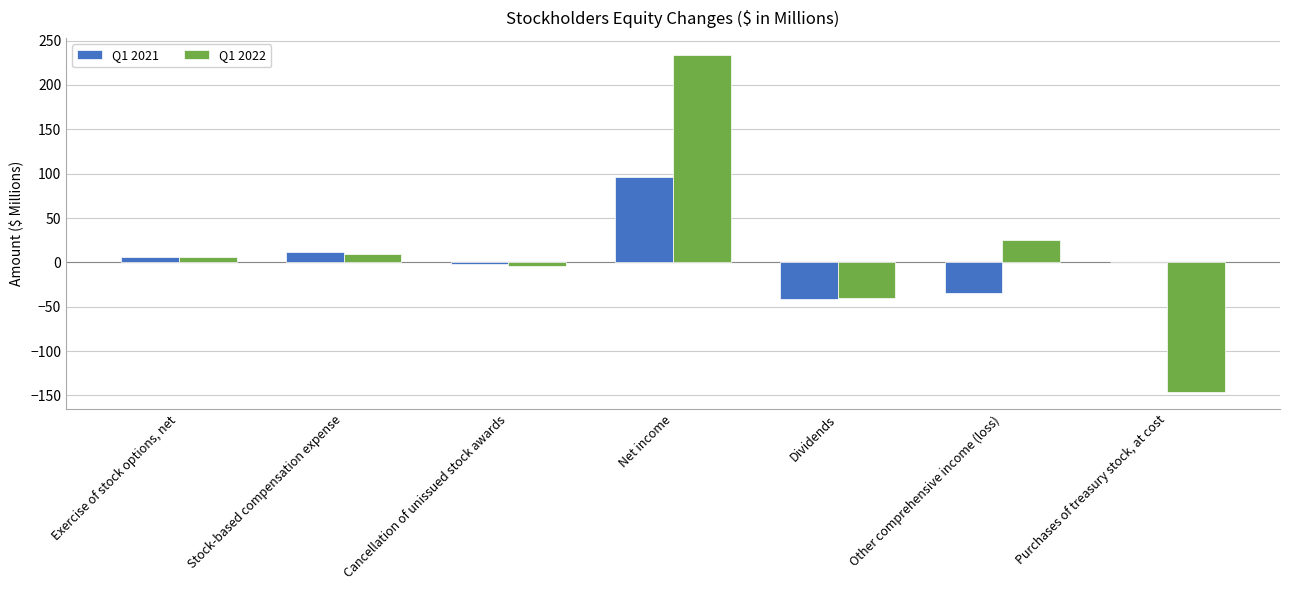

Which category has the highest value across all series?

Net income